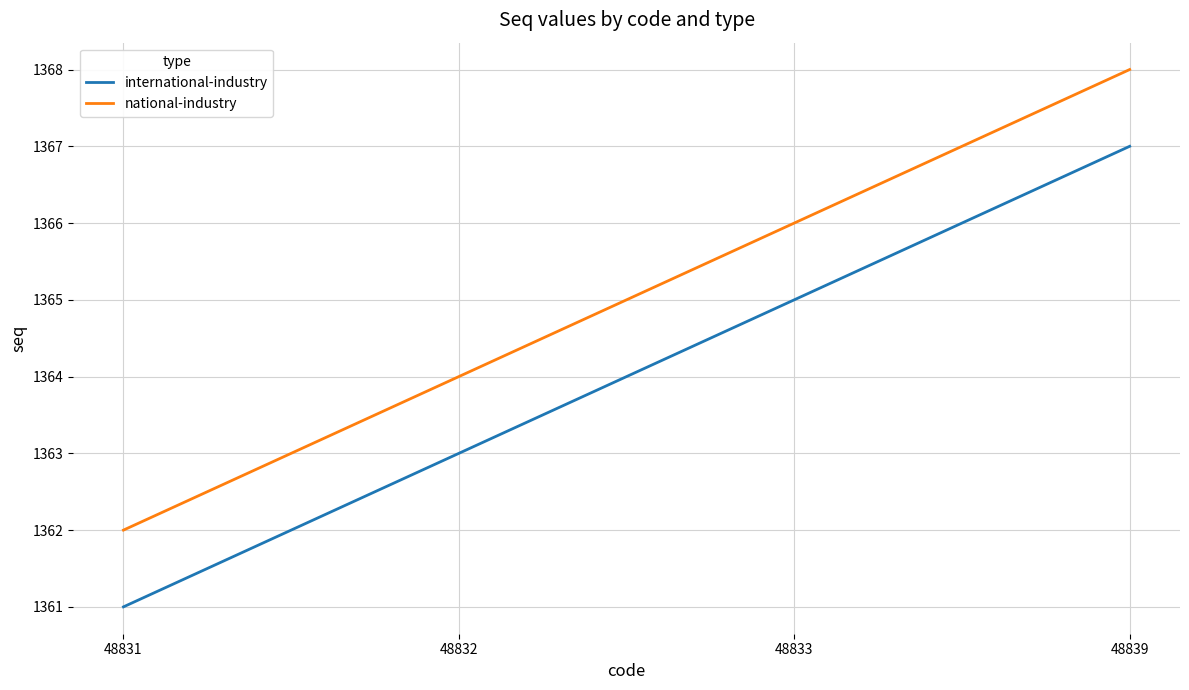

True or false: national-industry has more than 1 interior local peaks.

False